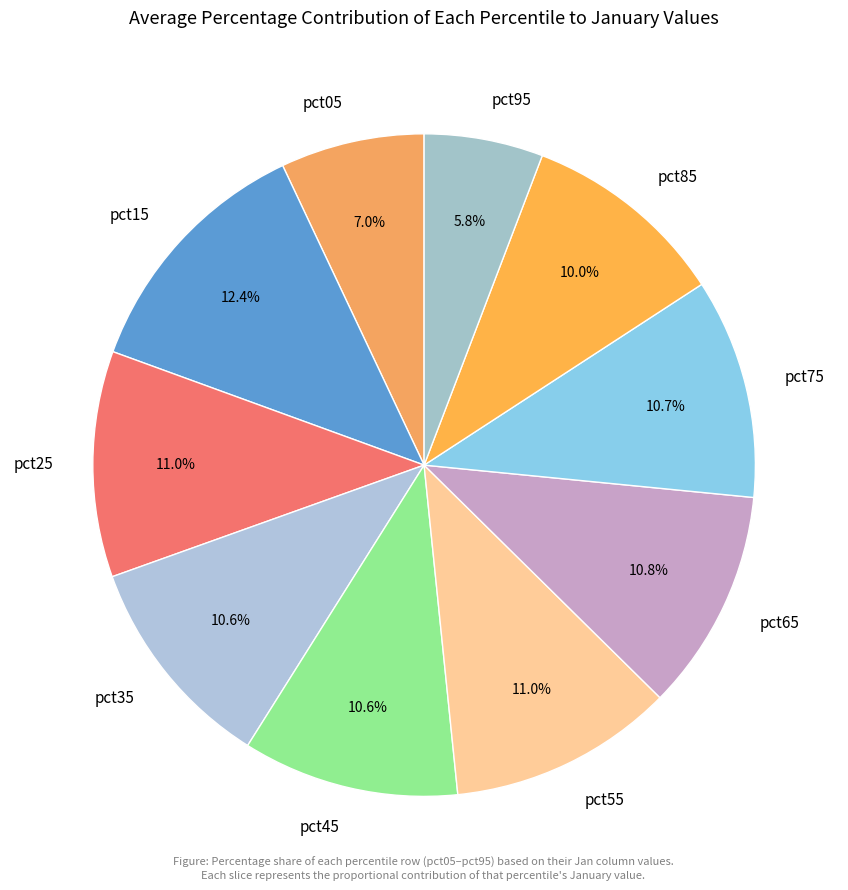

How many slices are in this pie chart?

10